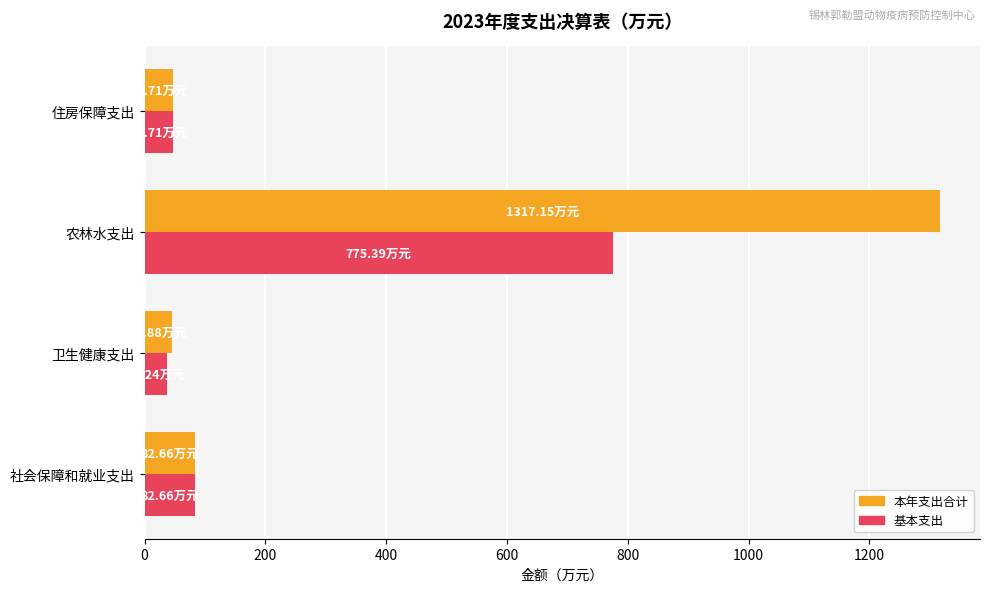

What is the average value of the 基本支出 series?

235.5